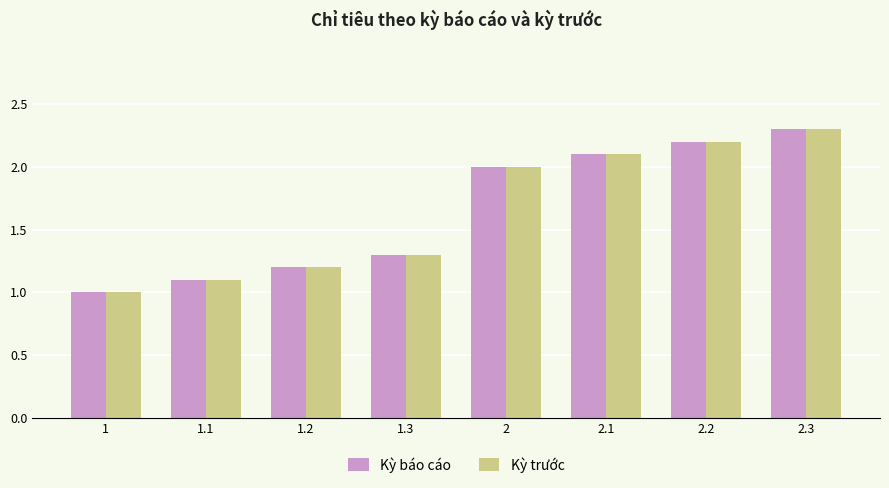

Are the bars horizontal?

No